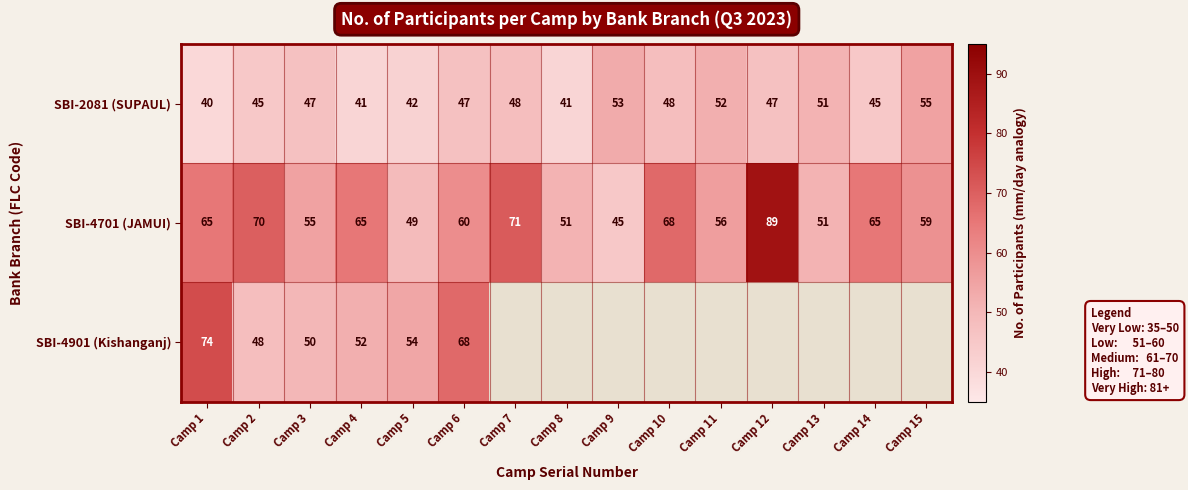

What value does the SBI-2081 (SUPAUL) series have at Camp 1?

40